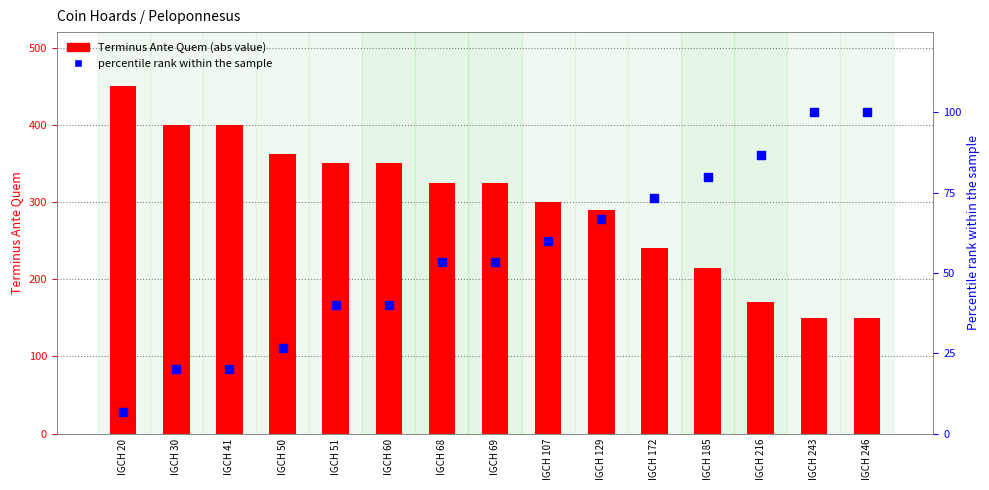

What is the total value across all series at IGCH 243?

250.0